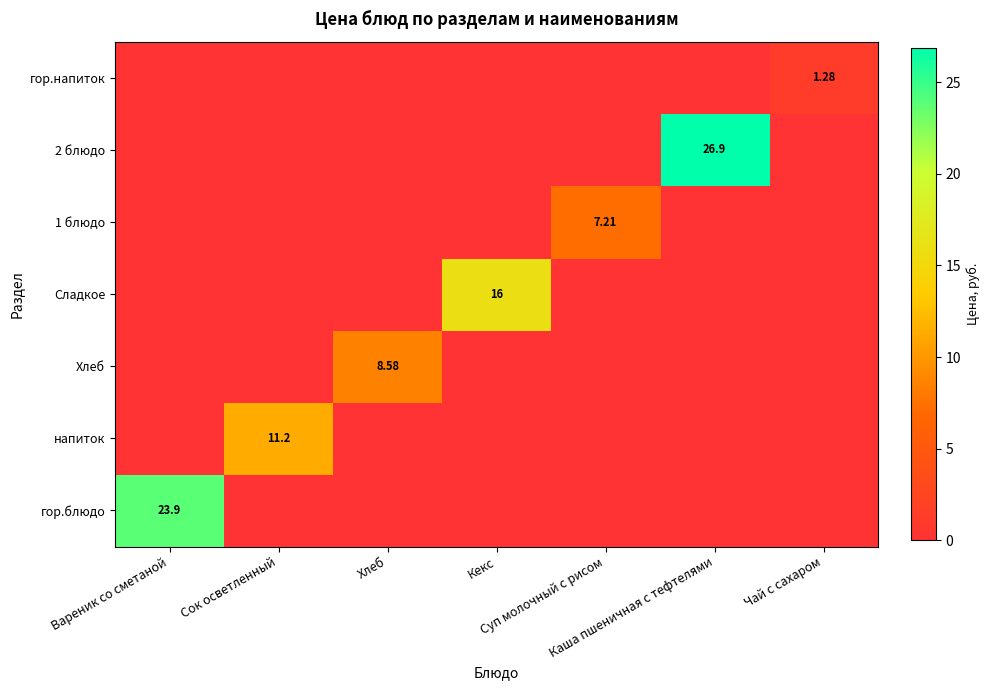

At which category does the chart reach its minimum across all series?

Сок осветленный